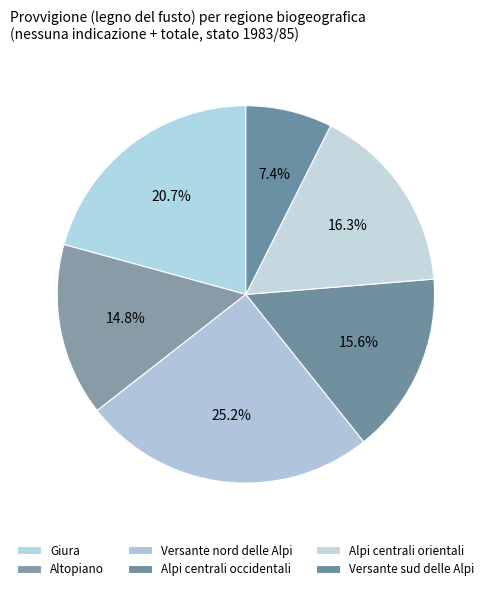

What is the largest slice in the pie chart?

Versante nord delle Alpi